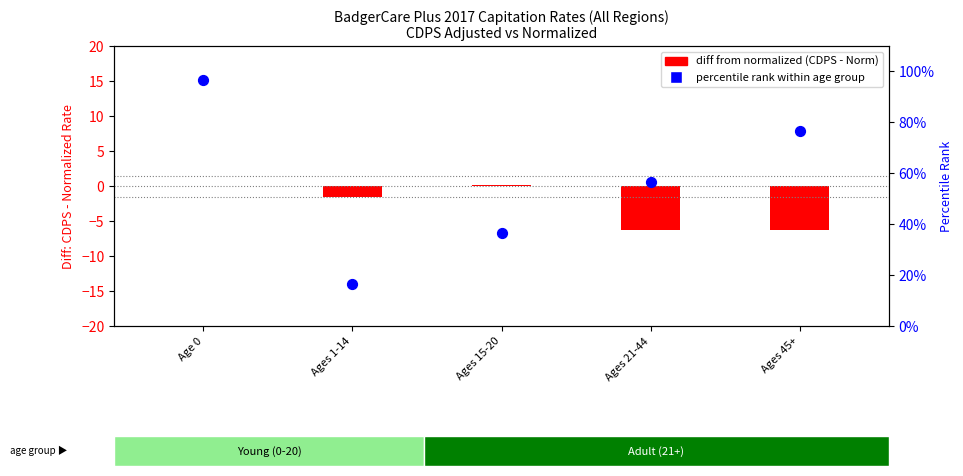

Which series has the widest spread of Y values?

percentile rank within age group